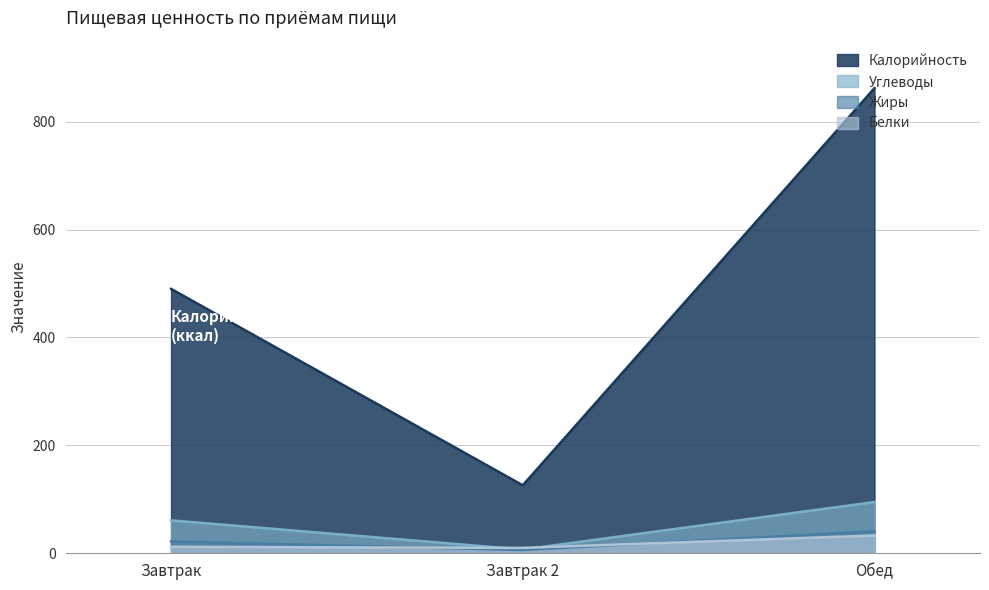

What is the difference between the highest and lowest values at Завтрак 2?

120